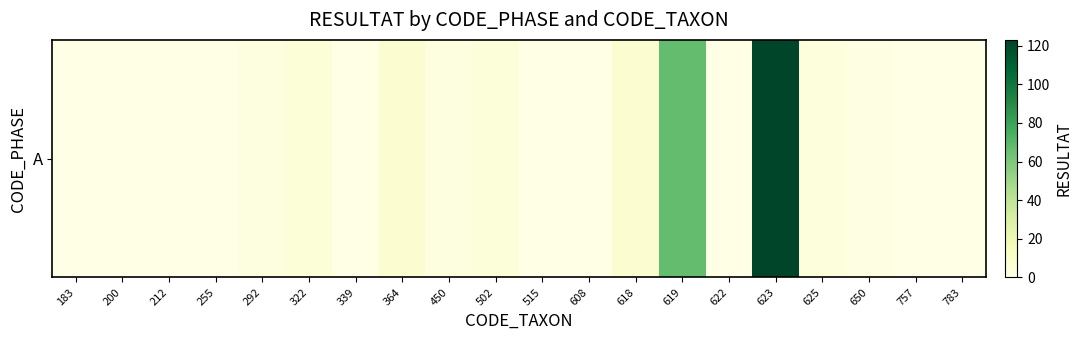

Rank the categories by value from highest to lowest.

623, 619, 364, 618, 322, 502, 625, 292, 450, 650, 183, 200, 212, 255, 339, 515, 608, 622, 757, 783